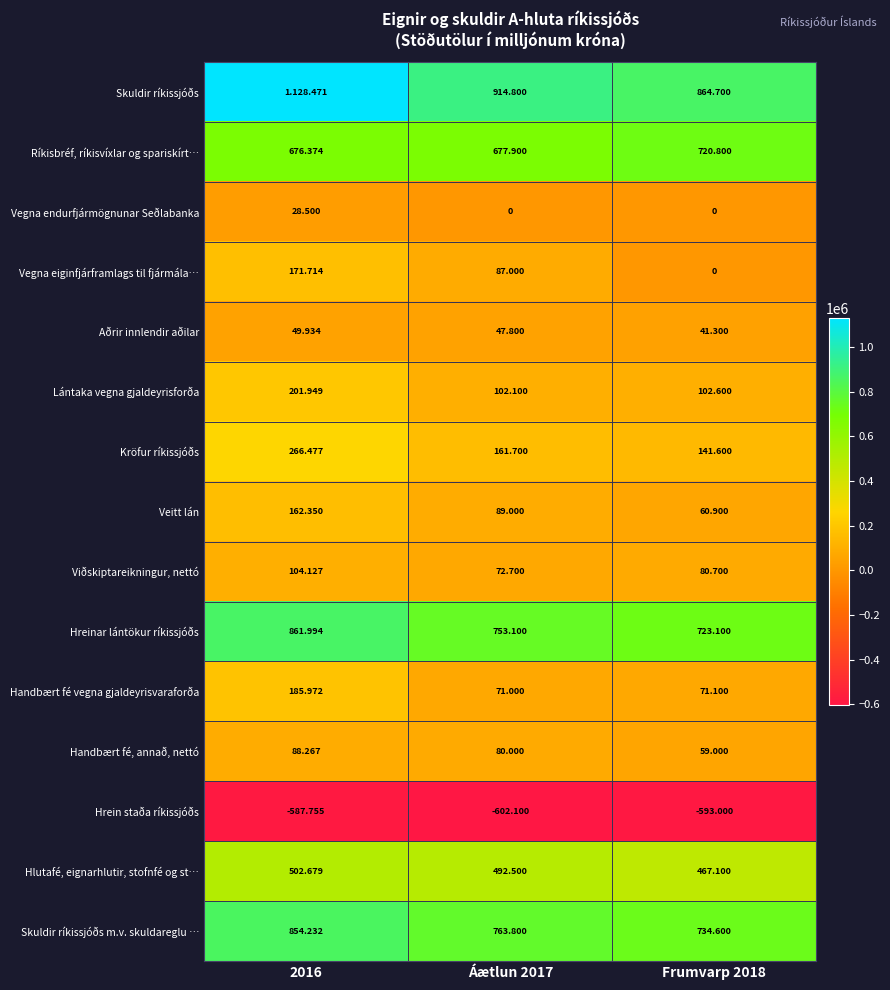

What is the sum of the Aðrir innlendir aðilar values at Frumvarp 2018 and Áætlun 2017?

89100